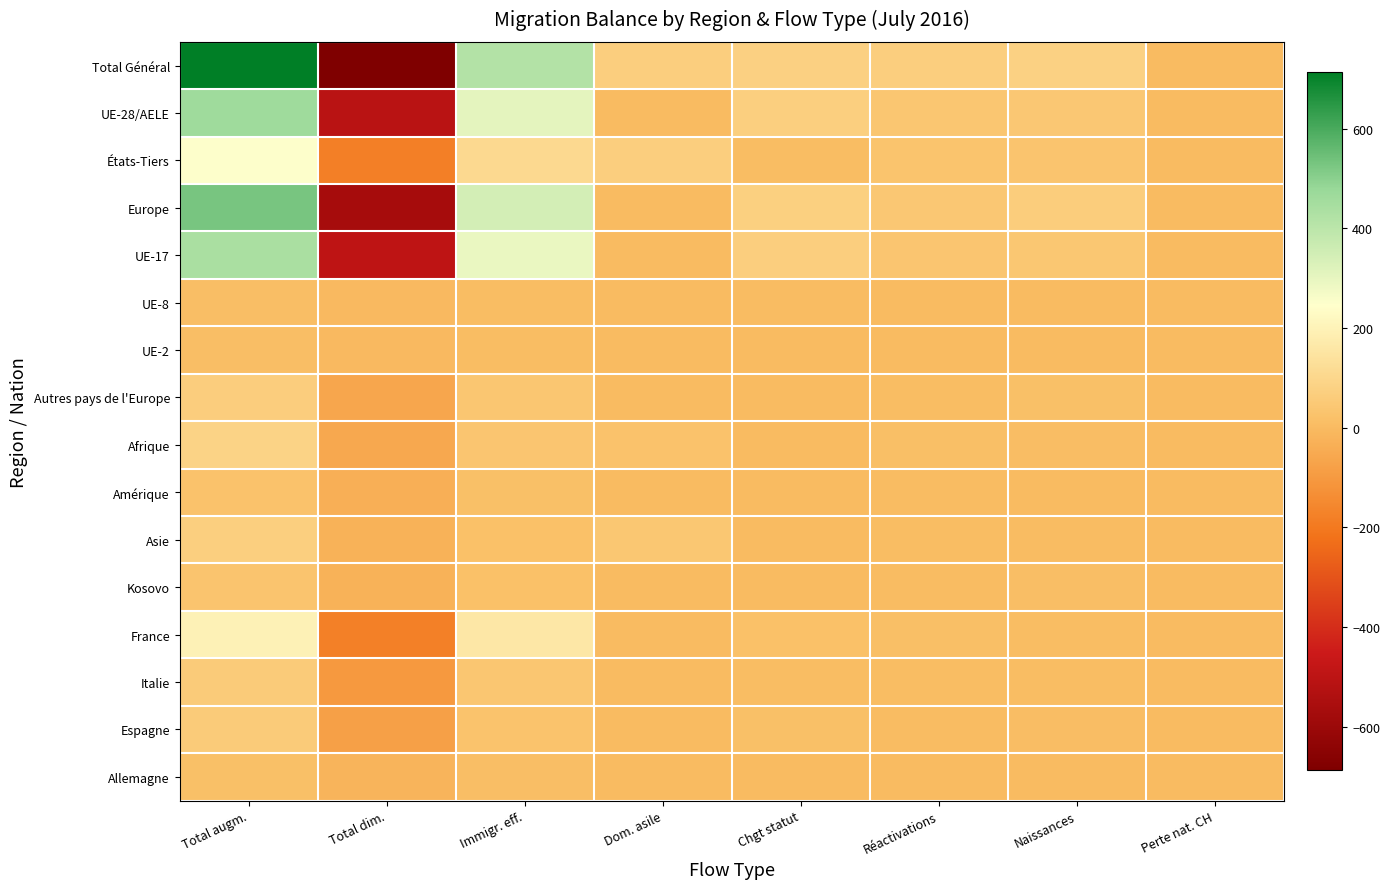

Which series changed the most between Immigr. eff. and Réactivations?

Total Général